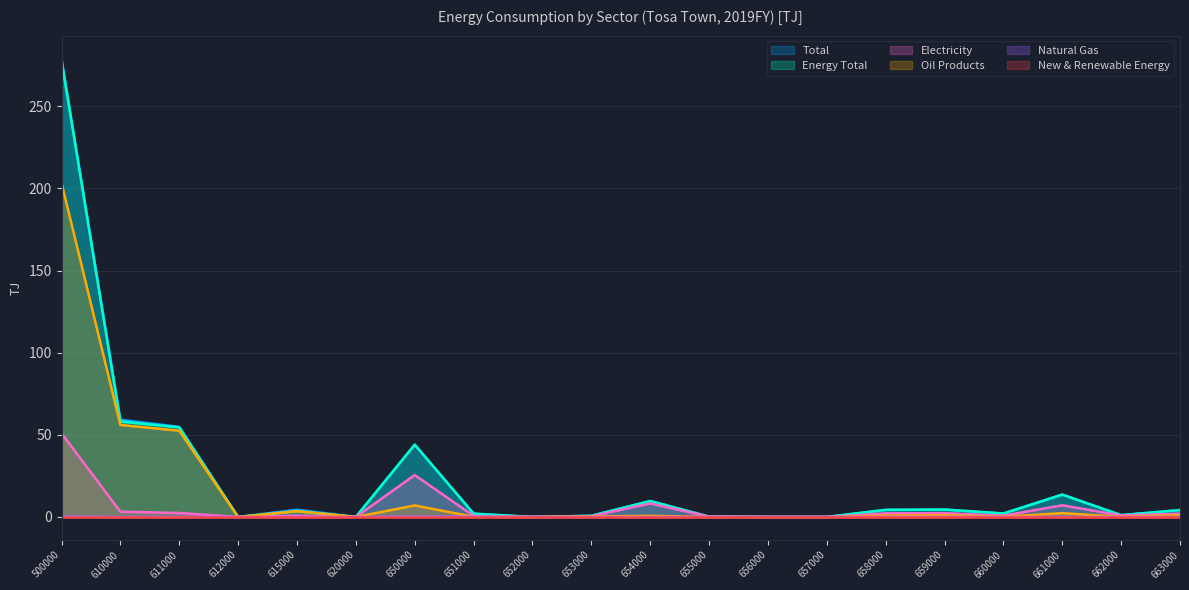

Reading left to right, extract all data points from this chart.

Electricity: 50.9	3.2	2.4	0.0	0.8	0.0	25.5	0.6	0.0	0.4	8.2	0.2	0.0	0.0	2.2	2.3	0.8	7.1	0.9	2.0
Total: 279.0	59.2	54.8	0.0	4.4	0.0	44.0	2.0	0.0	0.7	9.7	0.2	0.0	0.0	4.3	4.5	2.1	13.6	1.1	4.2
Natural Gas: 0.2	0.0	0.0	0.0	0.0	0.0	0.2	0.2	0.0	0.0	0.0	0.0	0.0	0.0	0.0	0.0	0.0	0.0	0.0	0.0
Energy Total: 277.8	58.0	54.5	0.0	3.5	0.0	44.0	2.0	0.0	0.7	9.7	0.2	0.0	0.0	4.3	4.5	2.1	13.6	1.1	4.2
Oil Products: 203.3	56.0	52.5	0.0	3.5	0.0	7.0	0.1	0.0	0.3	0.7	0.0	0.0	0.0	0.8	1.0	0.2	2.3	0.1	1.1